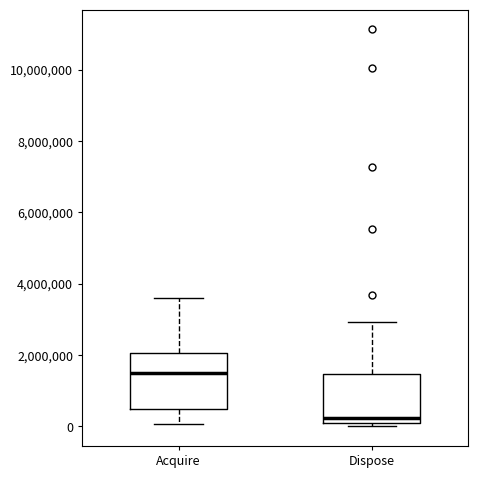

Reading left to right, transcribe this box plot: for each box, give where its median line is, the range the box spans, and where its two whiskers end, as read against the y-axis. The values are not printed on the chart, so give them approximately, as read against the axis.

Acquire: median 1400000, box 400000 to 2000000, whiskers 0 to 3600000
Dispose: median 200000, box 0 to 1400000, whiskers 0 (just below the box's lower edge) to 3000000